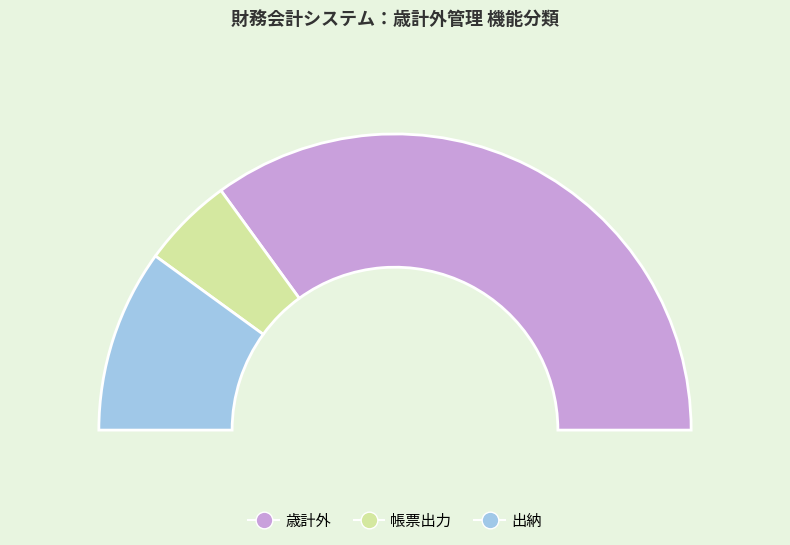

What is the total percentage of 出納 and 歳計外?

90.0%